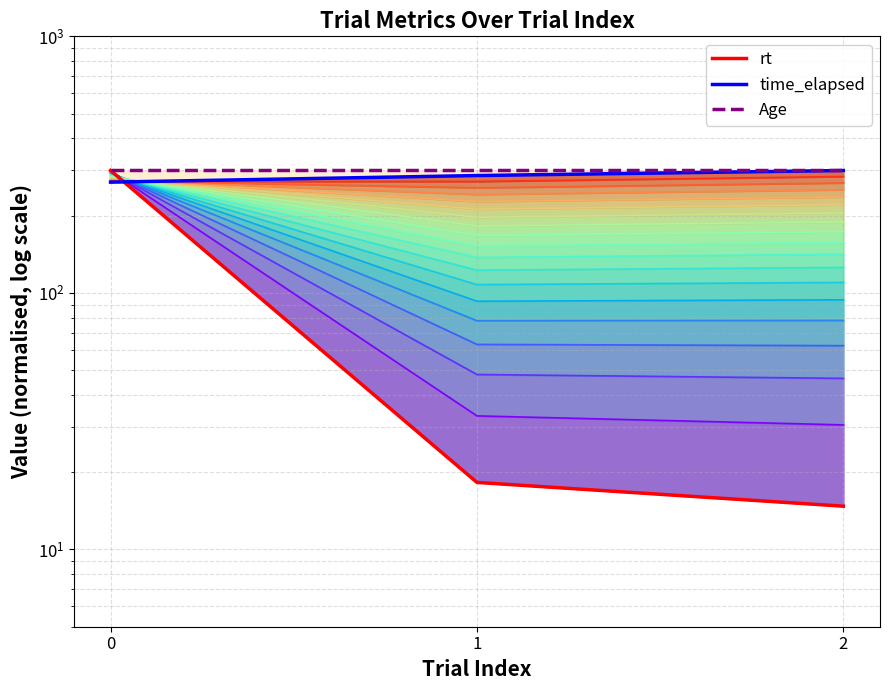

What is the value of the layer 2 point at the 1st from the left?

296.7